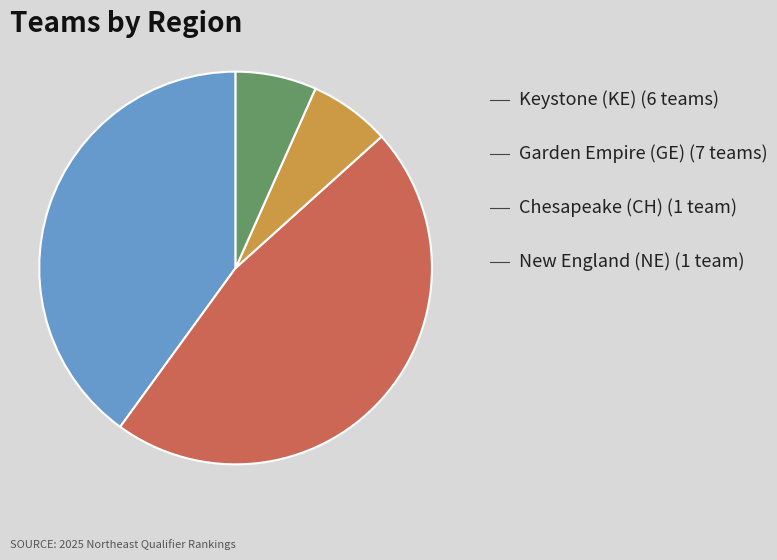

Is there any slice that represents more than half of the pie?

No